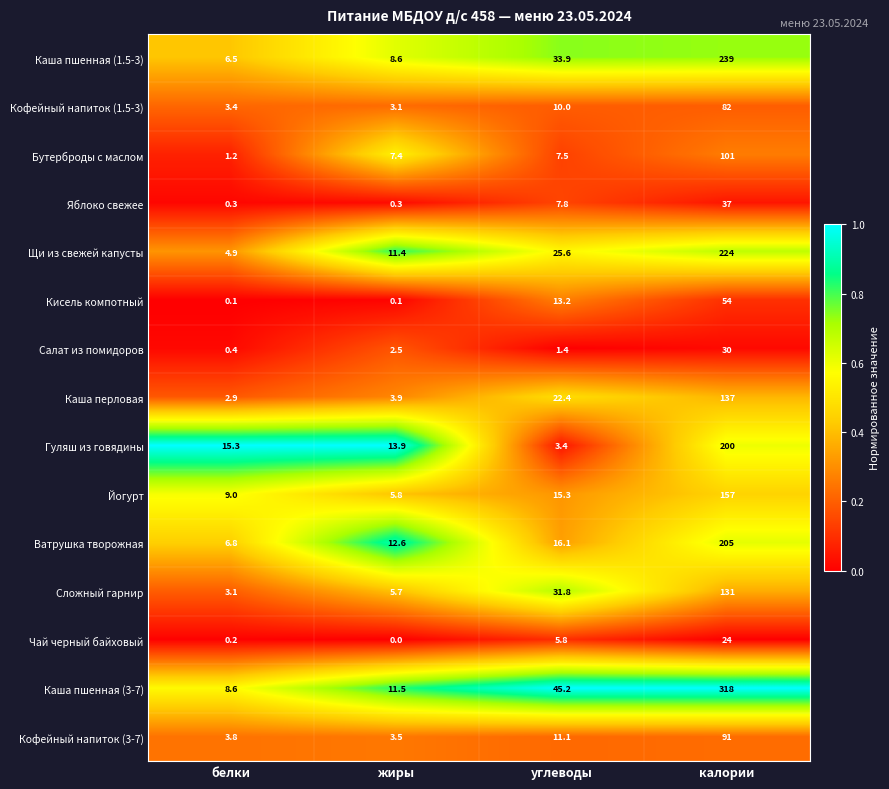

What is the approximate value of Сложный гарнир at калории?

131.0